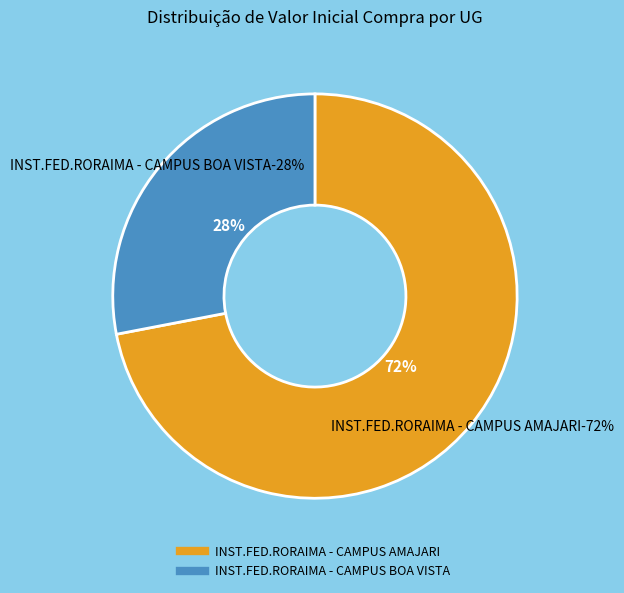

To the nearest percent, what is the difference between the INST.FED.RORAIMA - CAMPUS AMAJARI and INST.FED.RORAIMA - CAMPUS BOA VISTA slice percentages?

44%